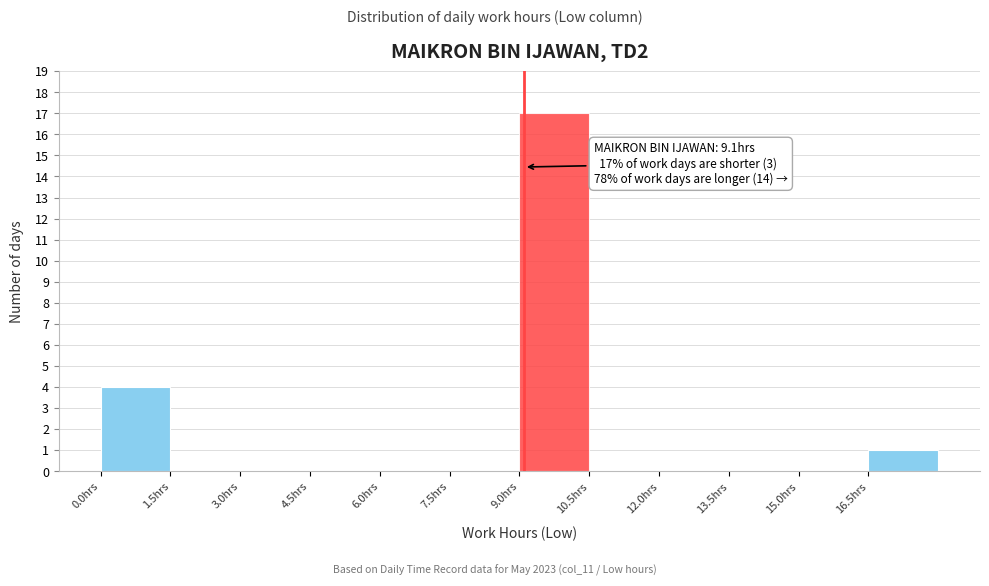

Over which range of the x-axis is the bar tallest?

9.0 to 10.5